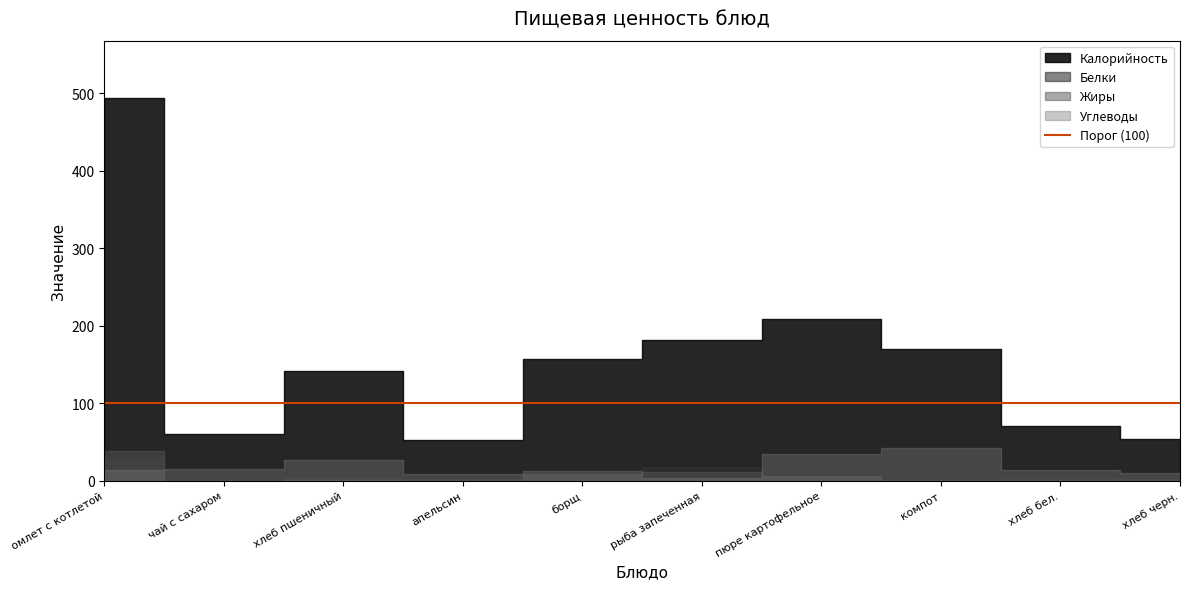

What is the maximum value shown in the chart?

494